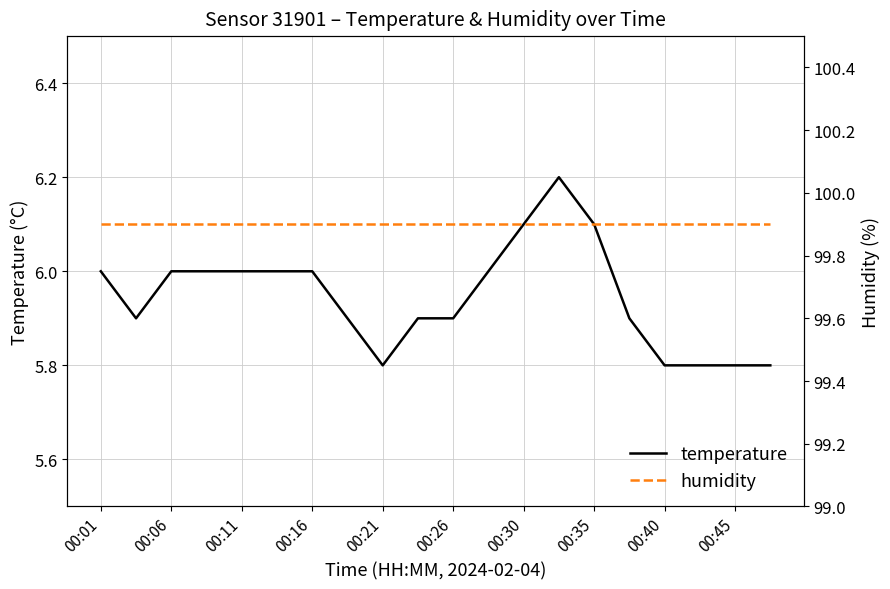

What are all the series names shown in the legend?

temperature, humidity